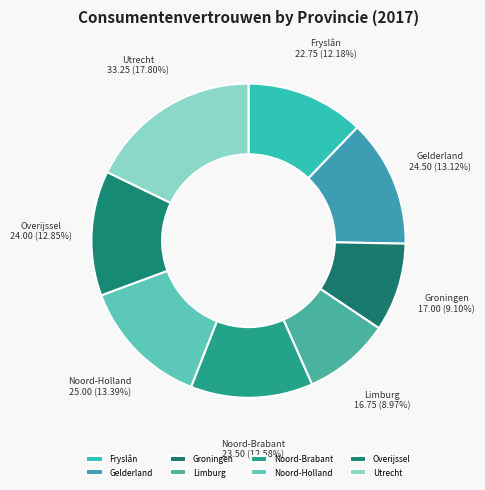

Which slice is the largest?

Utrecht